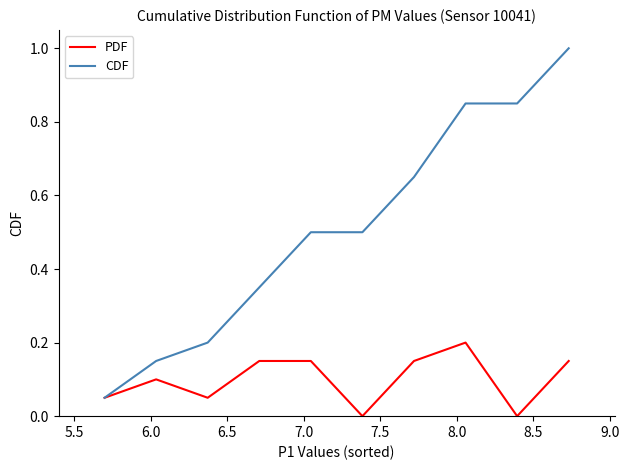

What is the maximum value shown in the chart?

1.0